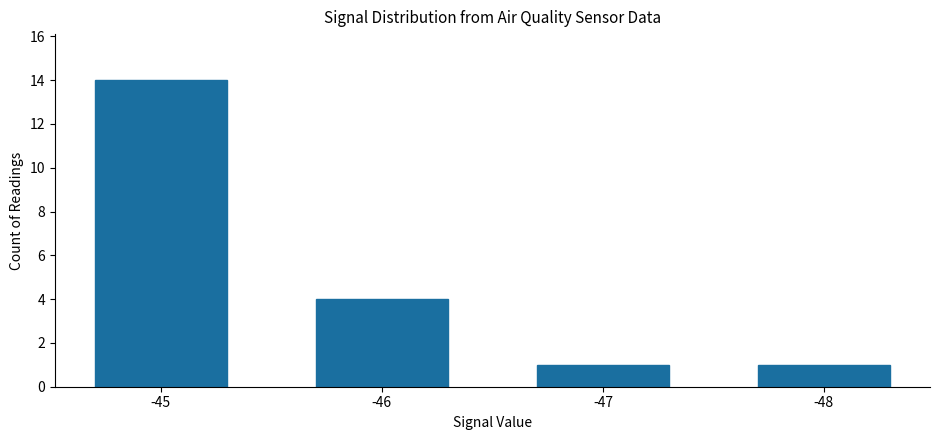

The value at -46 is 7. True or false?

False